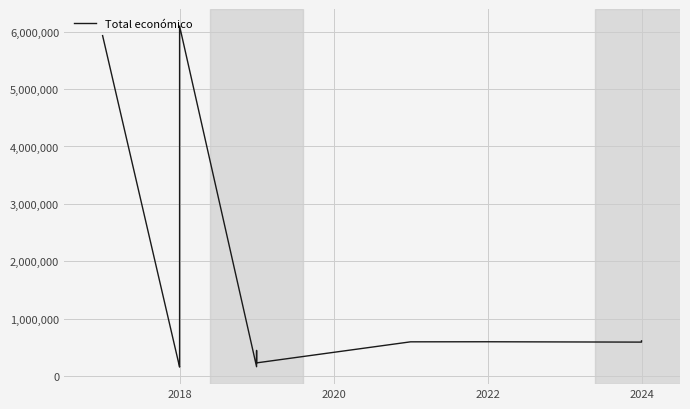

What is the minimum value shown in the chart?

158820